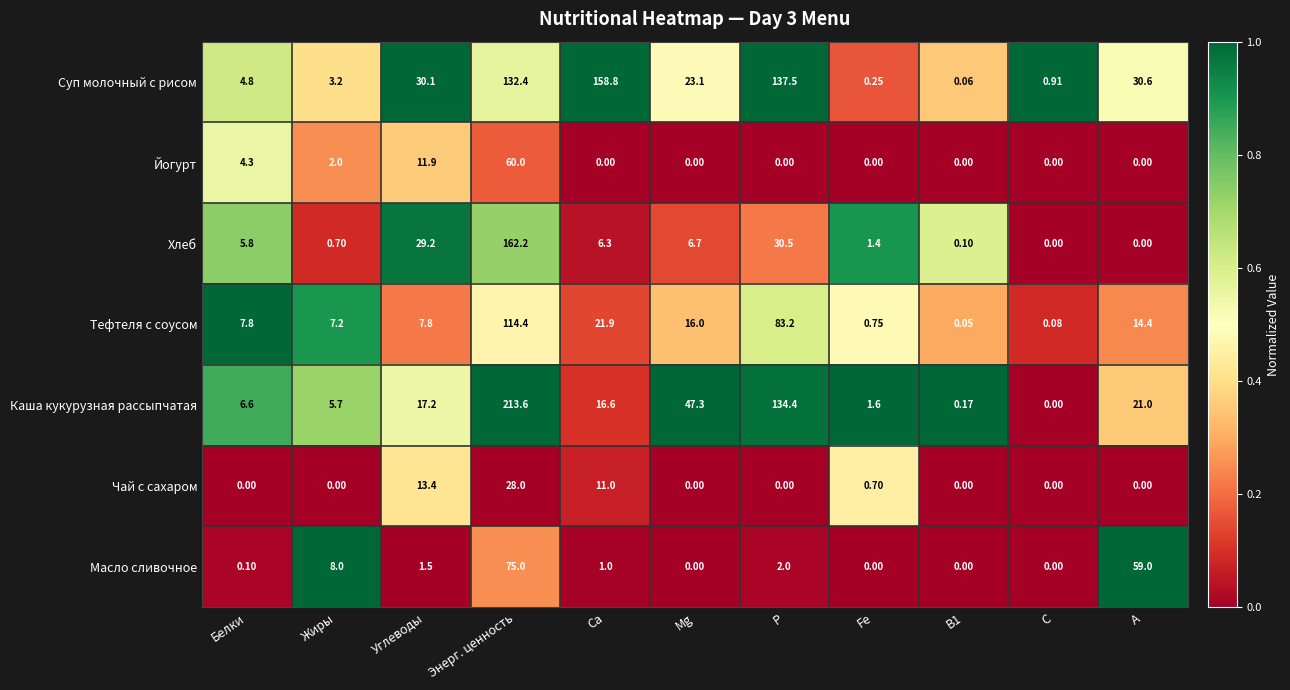

At which label does Хлеб first exceed 5?

Белки